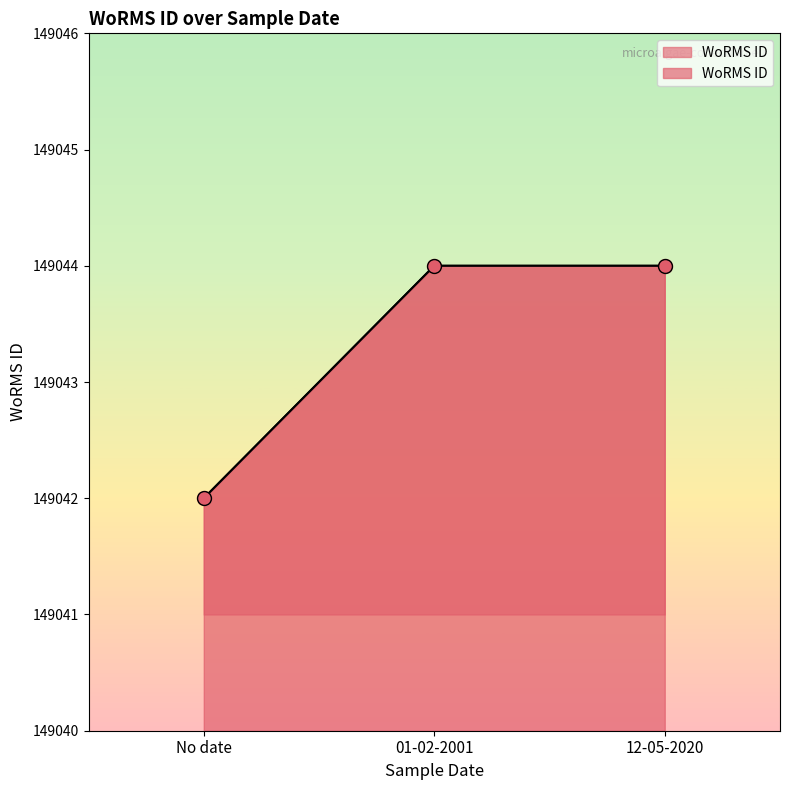

Which has a higher value, 01-02-2001 or No date?

01-02-2001